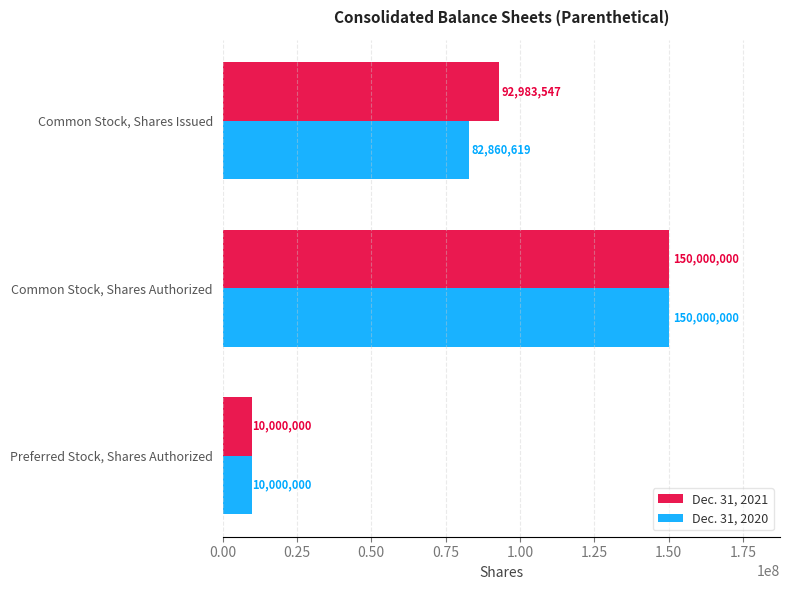

What are all the series names shown in the legend?

Dec. 31, 2021, Dec. 31, 2020